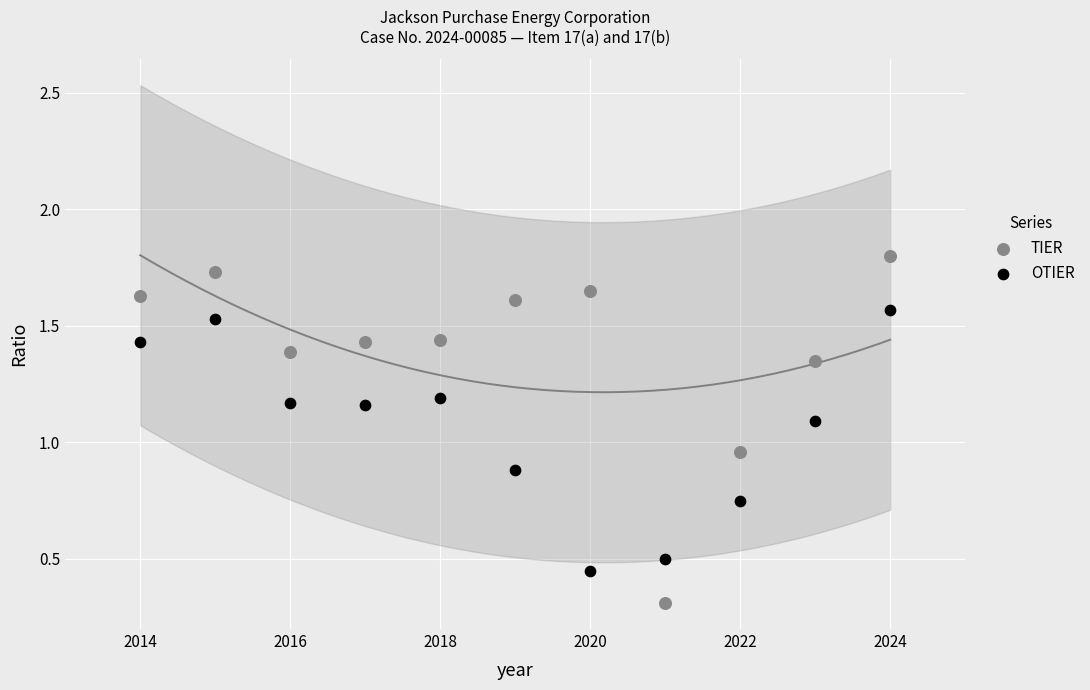

Across all data points, what is the range of X values (max minus min)?

10.0